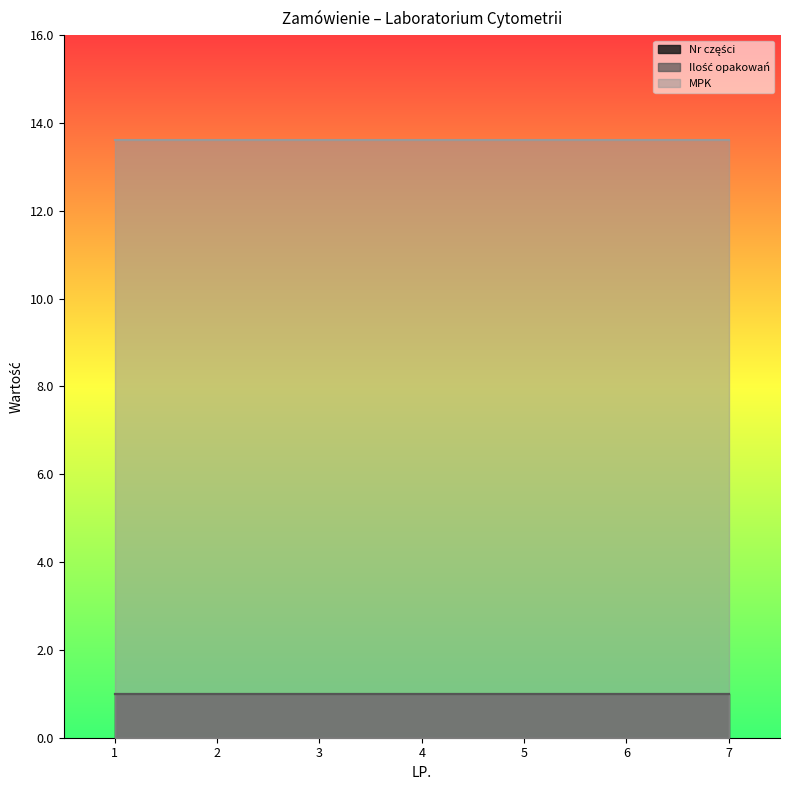

Which series has the largest range (max minus min)?

Nr części